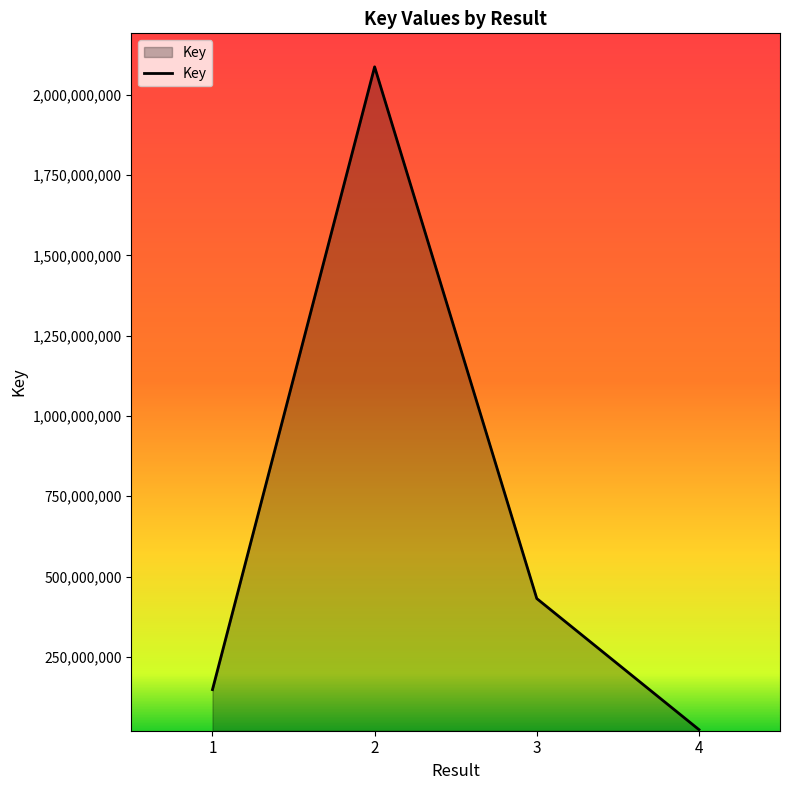

Reading left to right, transcribe all the data shown in this chart.

147785102	2087388556	431363761	23195470